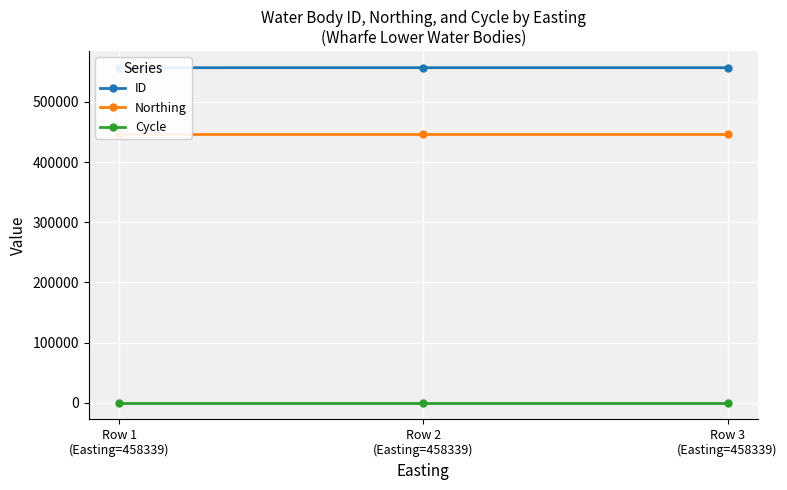

List the series in order of their peak value, highest first.

ID, Northing, Cycle